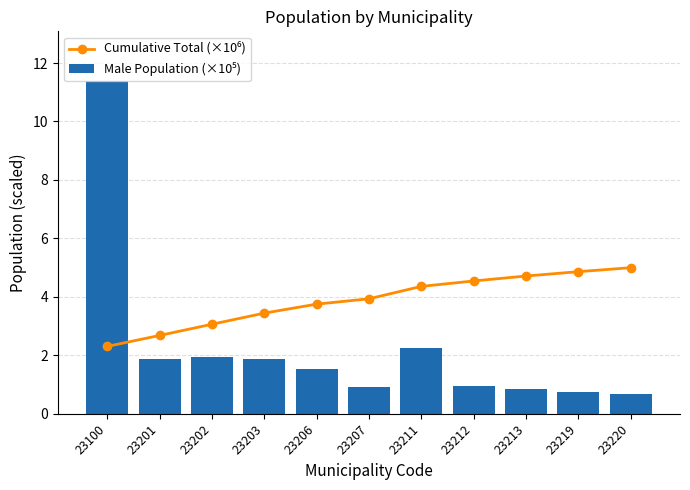

At which label is Male Population (×10⁵) closest to 6?

23211